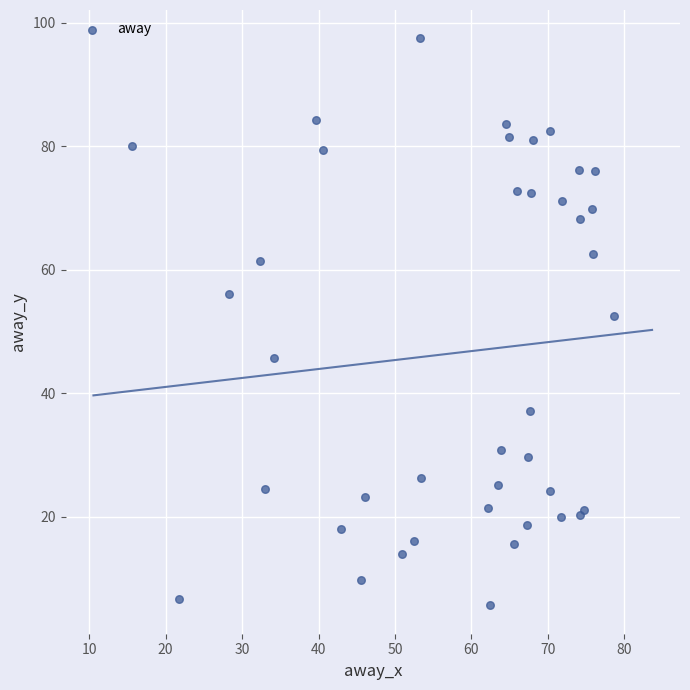

What Y value in the scatter plot is closest to 51?

52.6